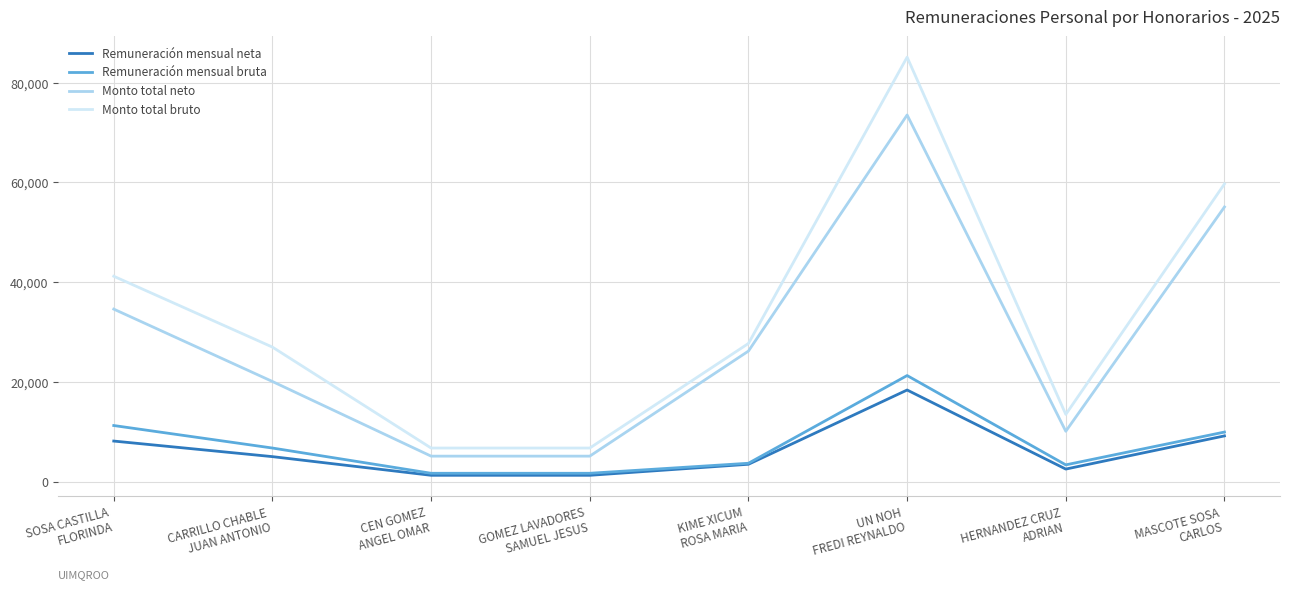

What is the average value of the Monto total neto series?

28717.9